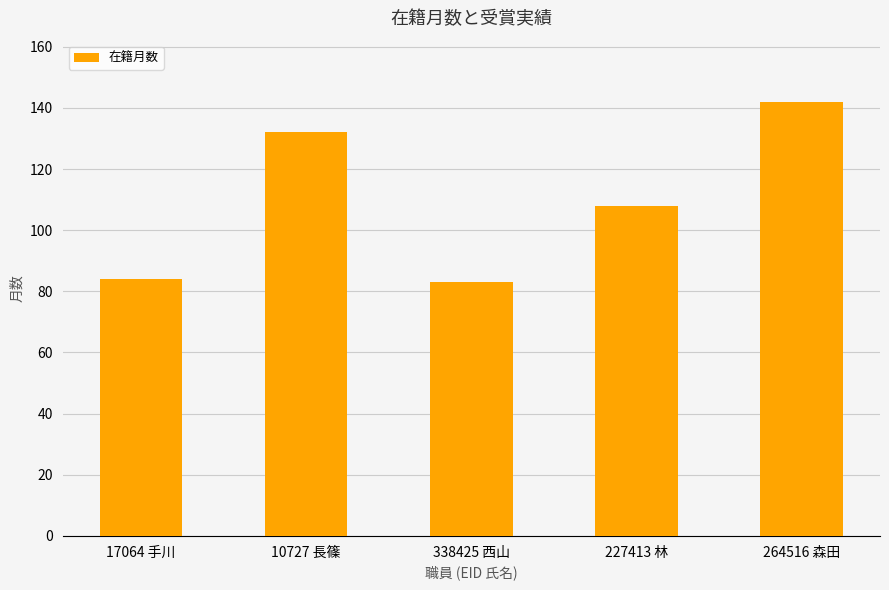

How many distinct data groups are displayed?

1